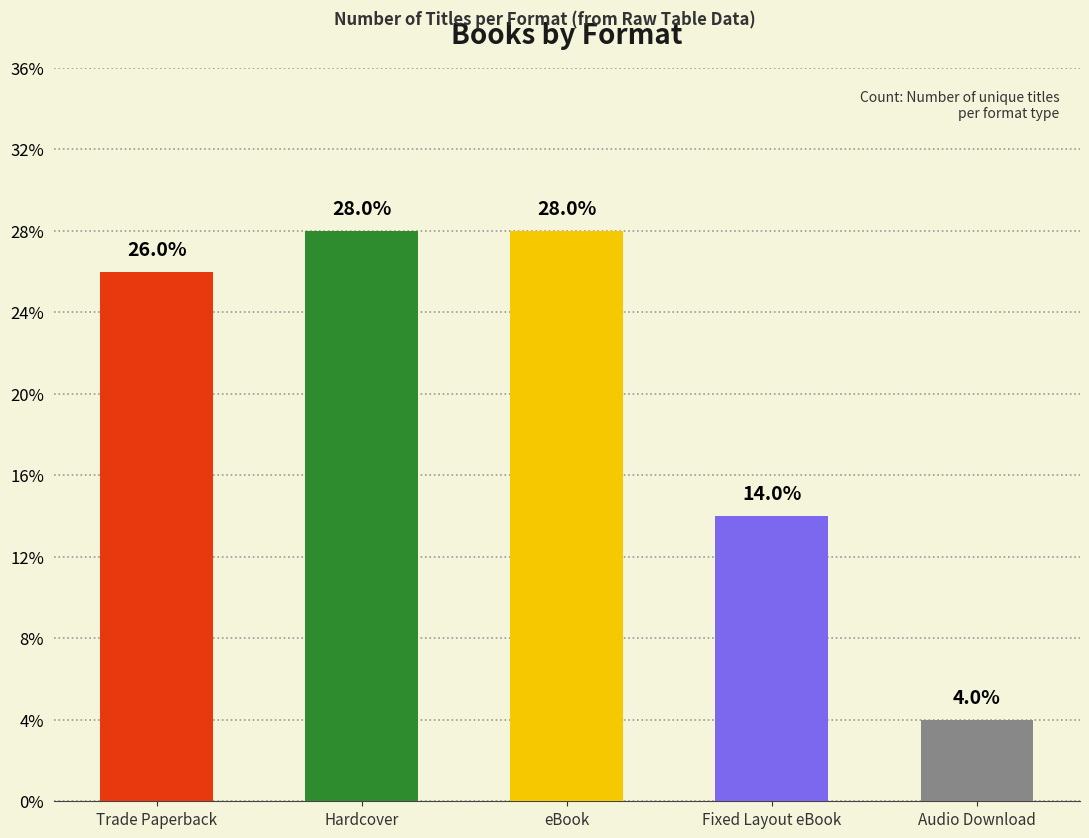

List the labels in order of value, smallest first.

Audio Download, Fixed Layout eBook, Trade Paperback, Hardcover, eBook